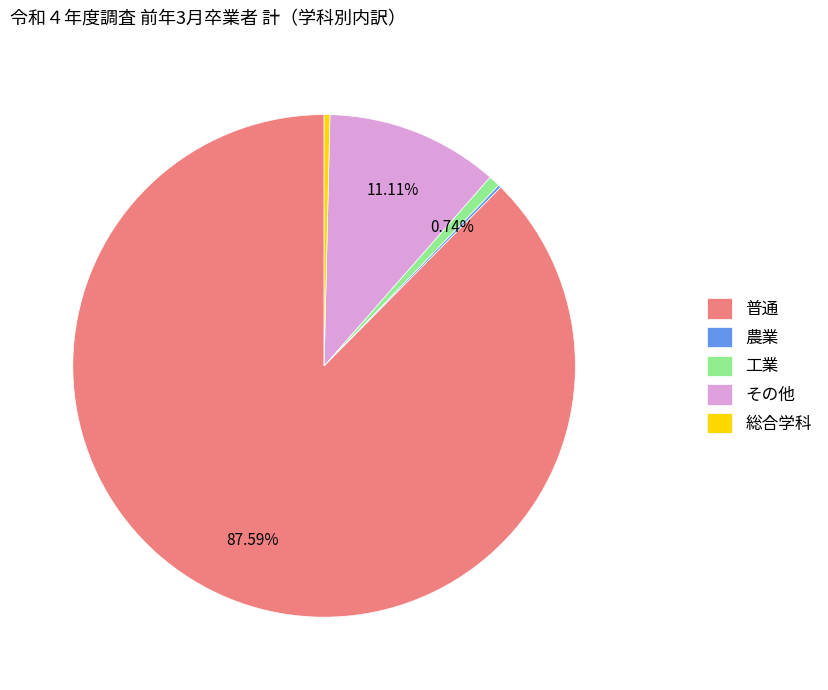

Is there a majority slice in this chart?

Yes